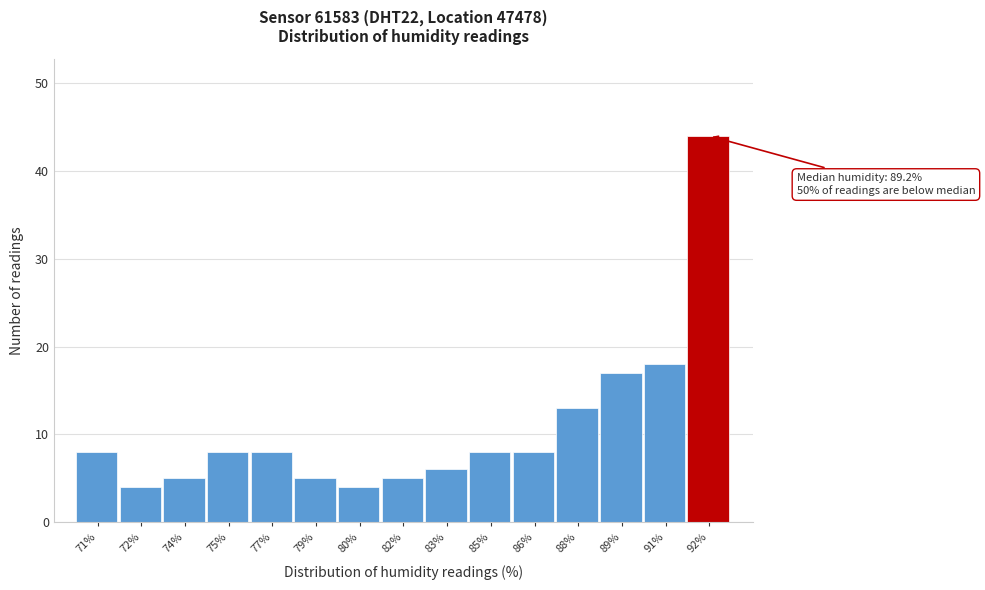

Reading right to left, extract all data points from this chart.

92%=44	91%=18	89%=17	88%=13	86%=8	85%=8	83%=6	82%=5	80%=4	79%=5	77%=8	75%=8	74%=5	72%=4	71%=8